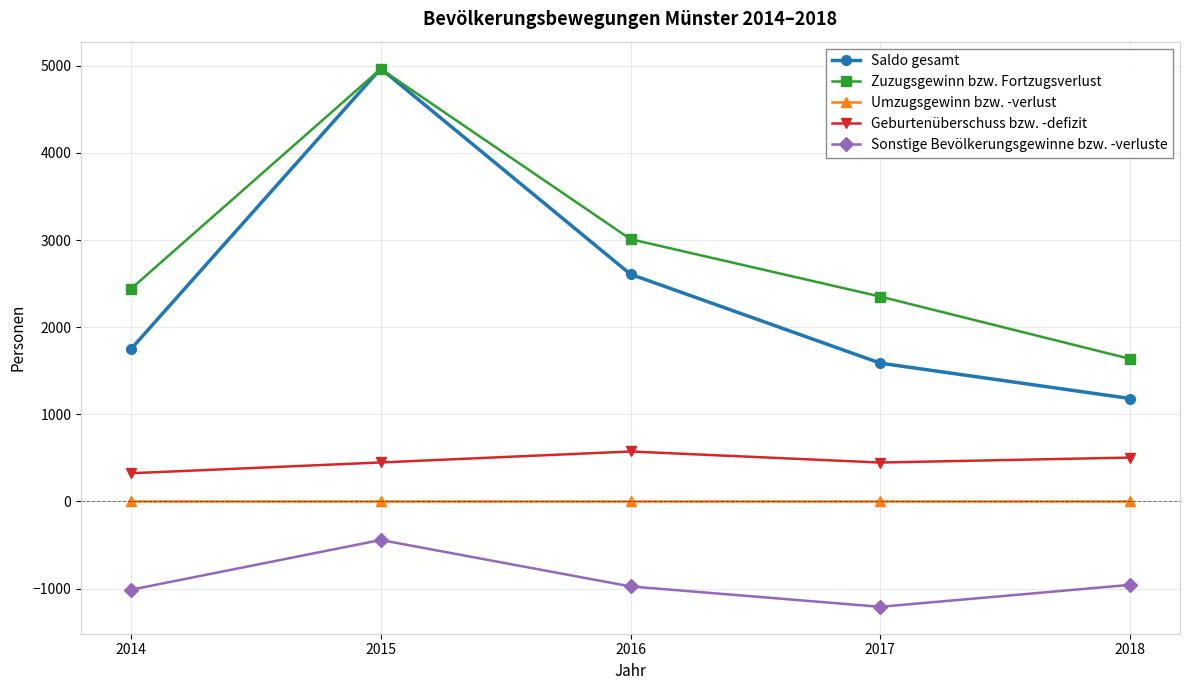

Does the chart display data point markers on the line(s)?

Yes